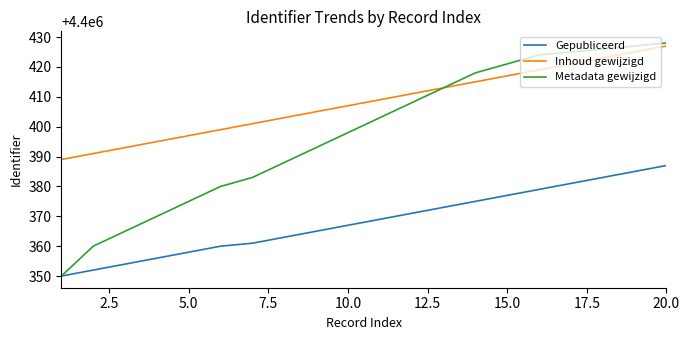

True or false: Inhoud gewijzigd and Gepubliceerd cross at least once.

False